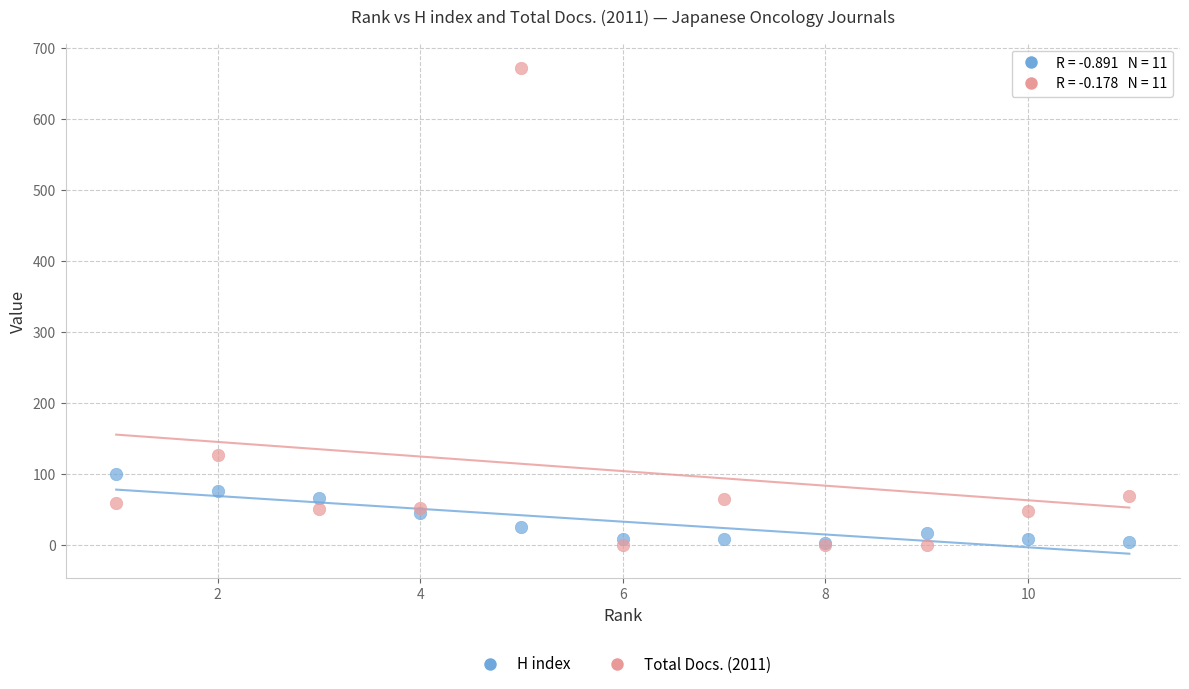

In the Total Docs. (2011) series, what Y value is closest to 336?

126